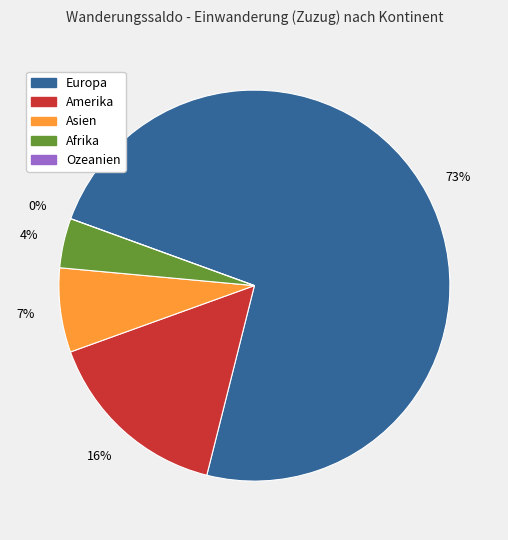

To the nearest percent, what is the average slice percentage?

20%